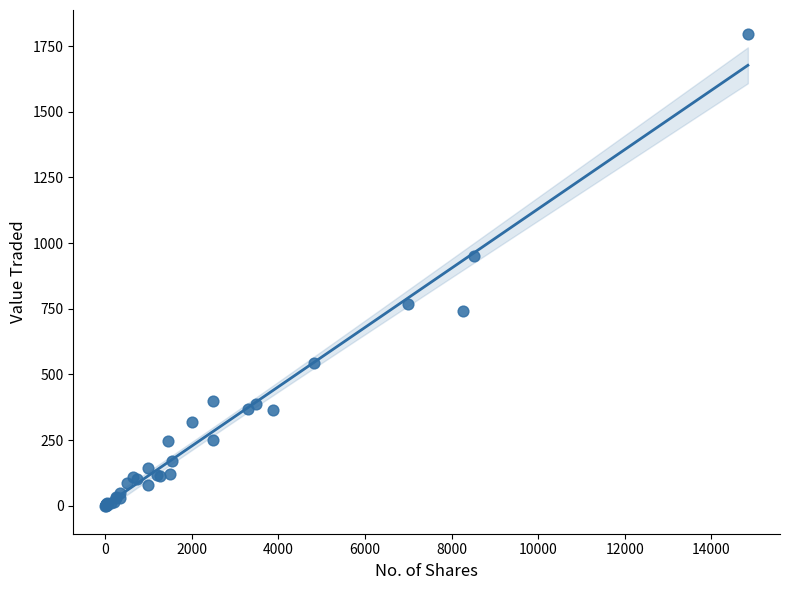

What Y value in the scatter plot is closest to 899?

950